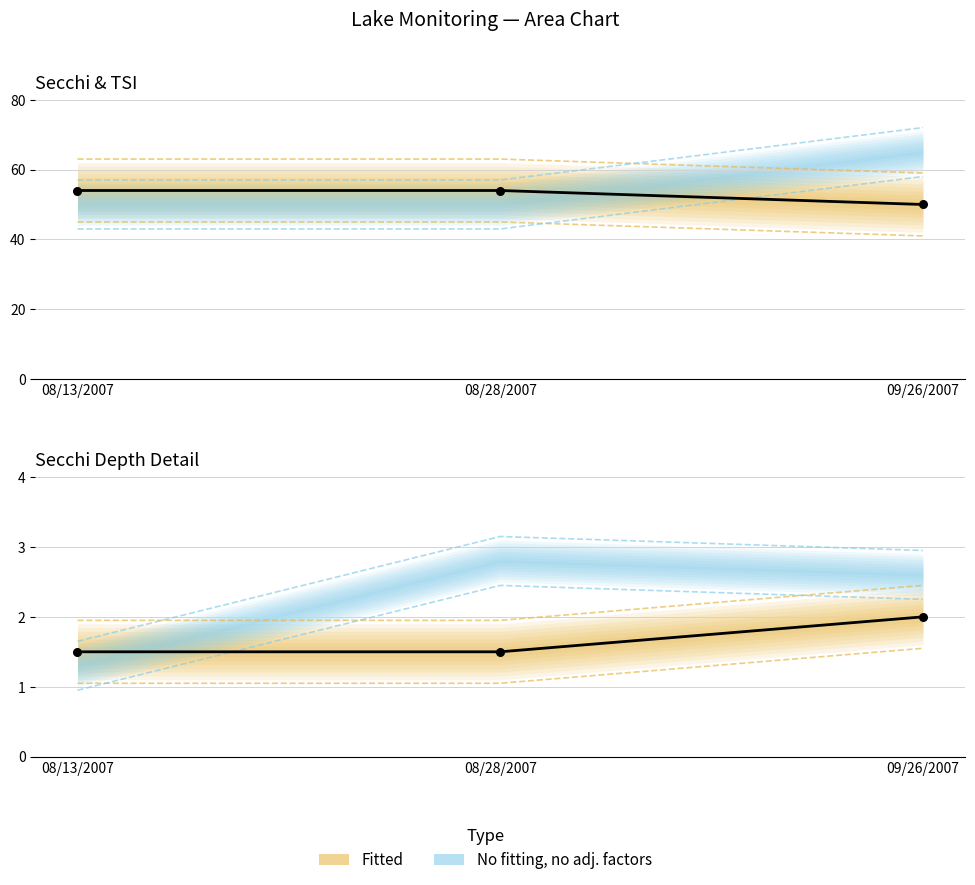

Which series contains the lowest Y value?

Secchi Meters